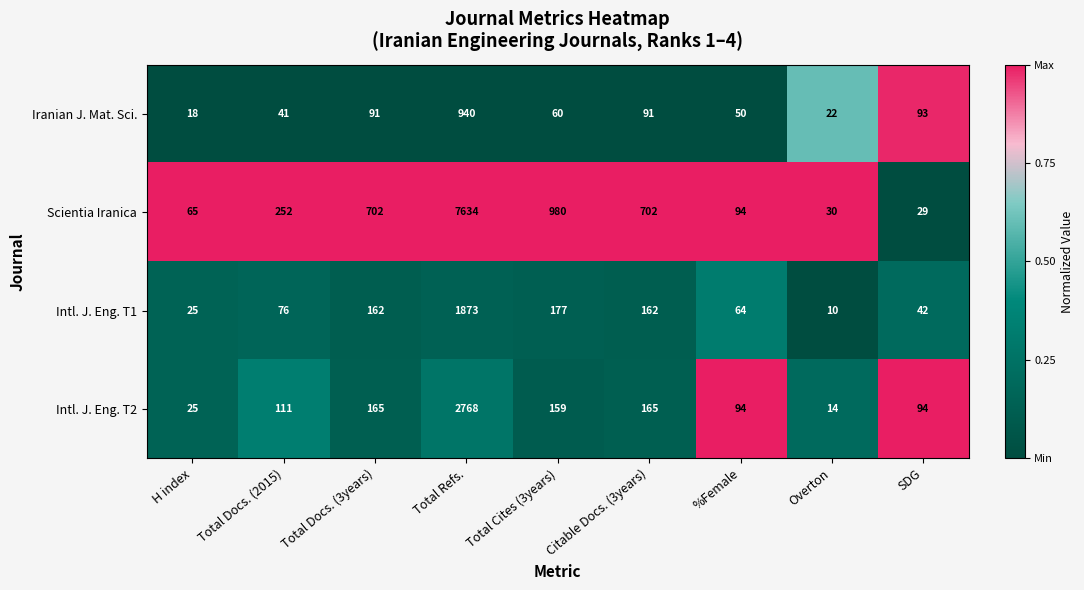

The Iranian J. Mat. Sci. series shows 41 at Total Docs. (2015). True or false?

True